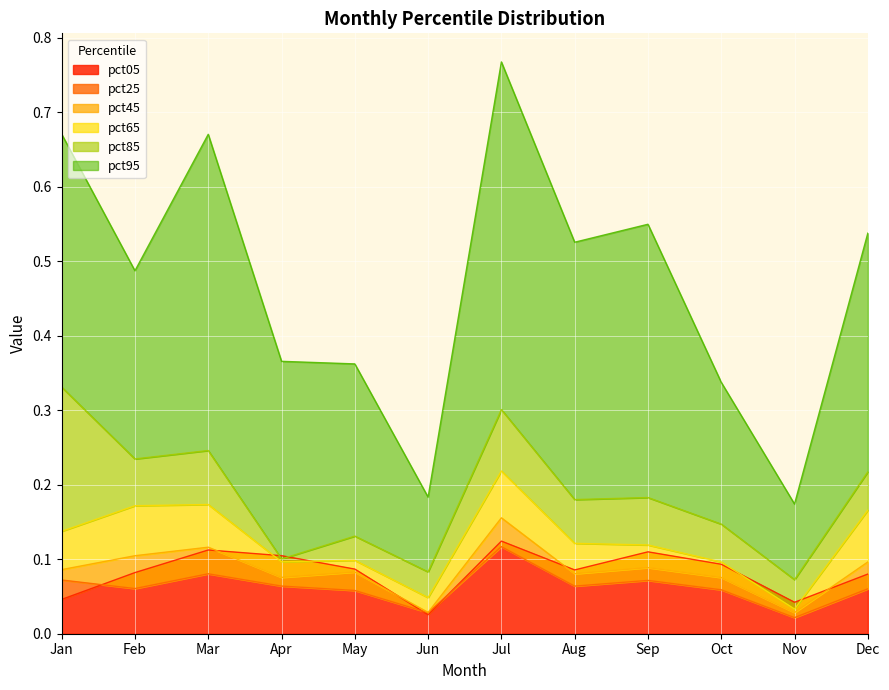

At how many categories does at least one series exceed 0?

12